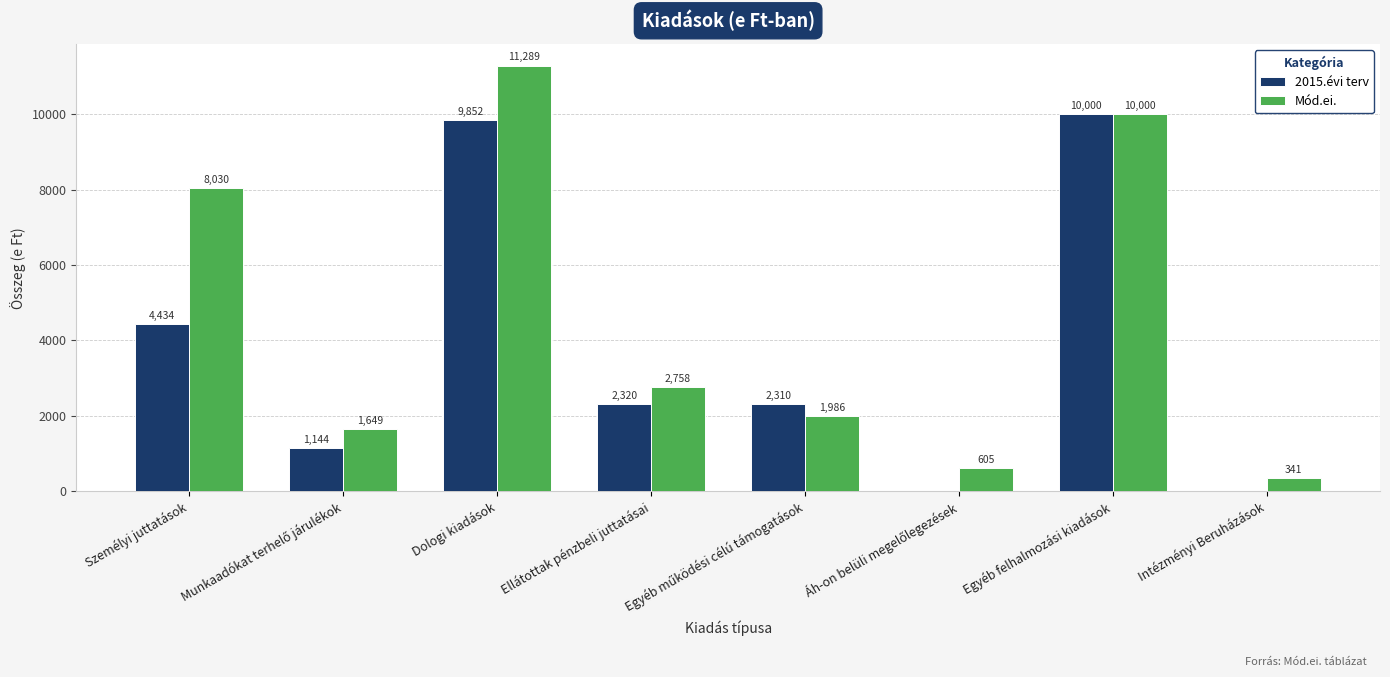

How many values in 2015.évi terv are above zero?

6